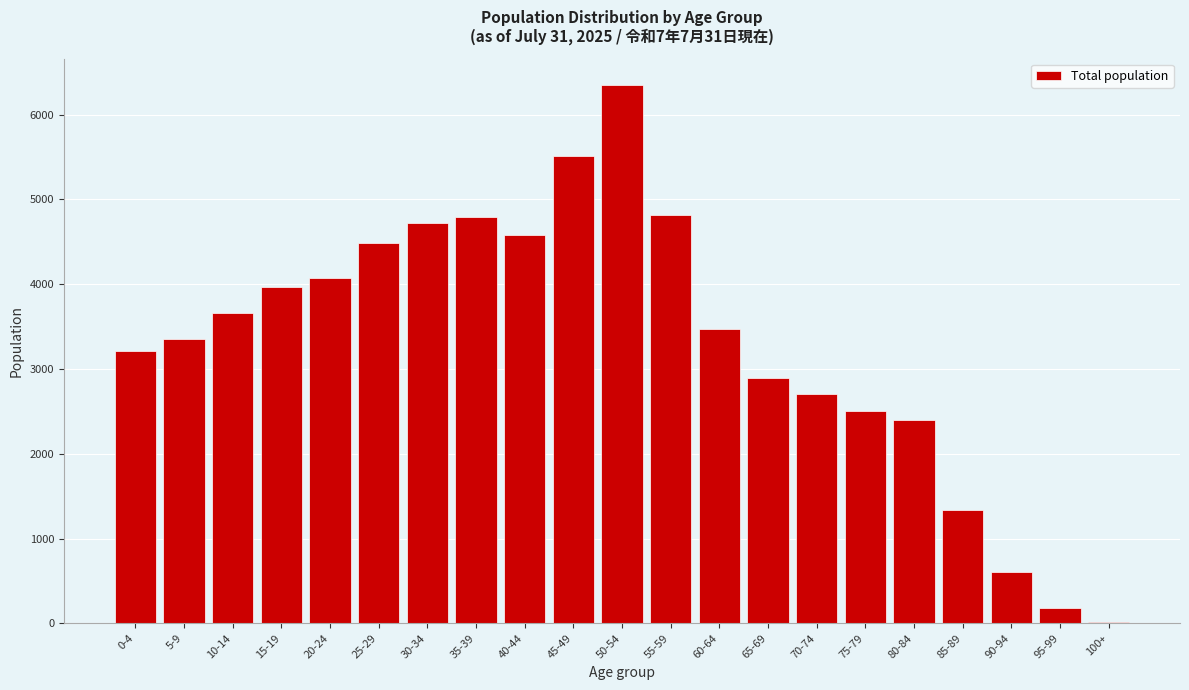

What is the difference between the second highest and minimum values?

5496